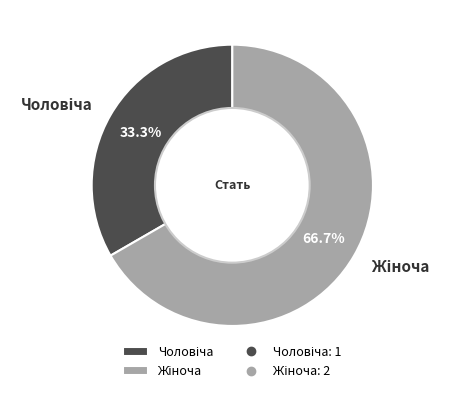

Which has a higher value, Жіноча or Чоловіча?

Жіноча